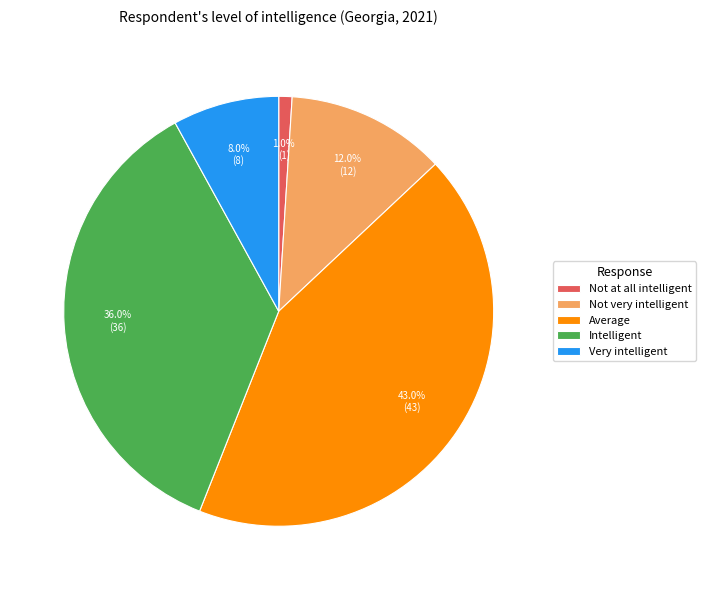

How many slices are in this pie chart?

5